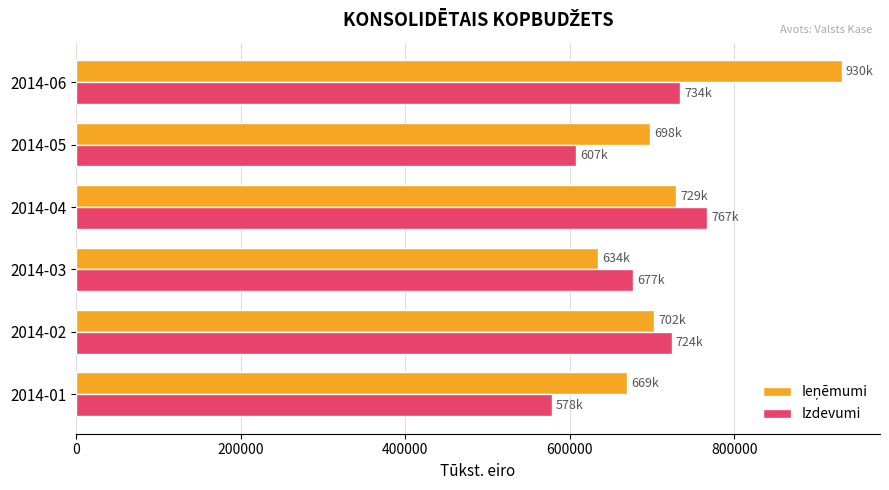

What is the difference between the maximum and minimum values in the Izdevumi series?

189300.4